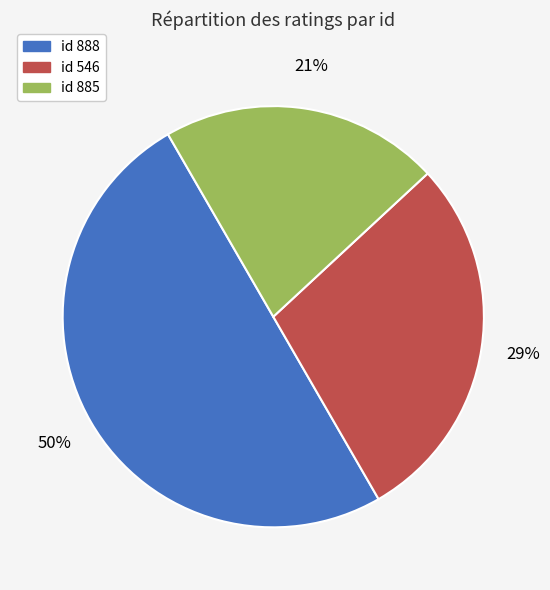

Which slice is the largest?

id 888